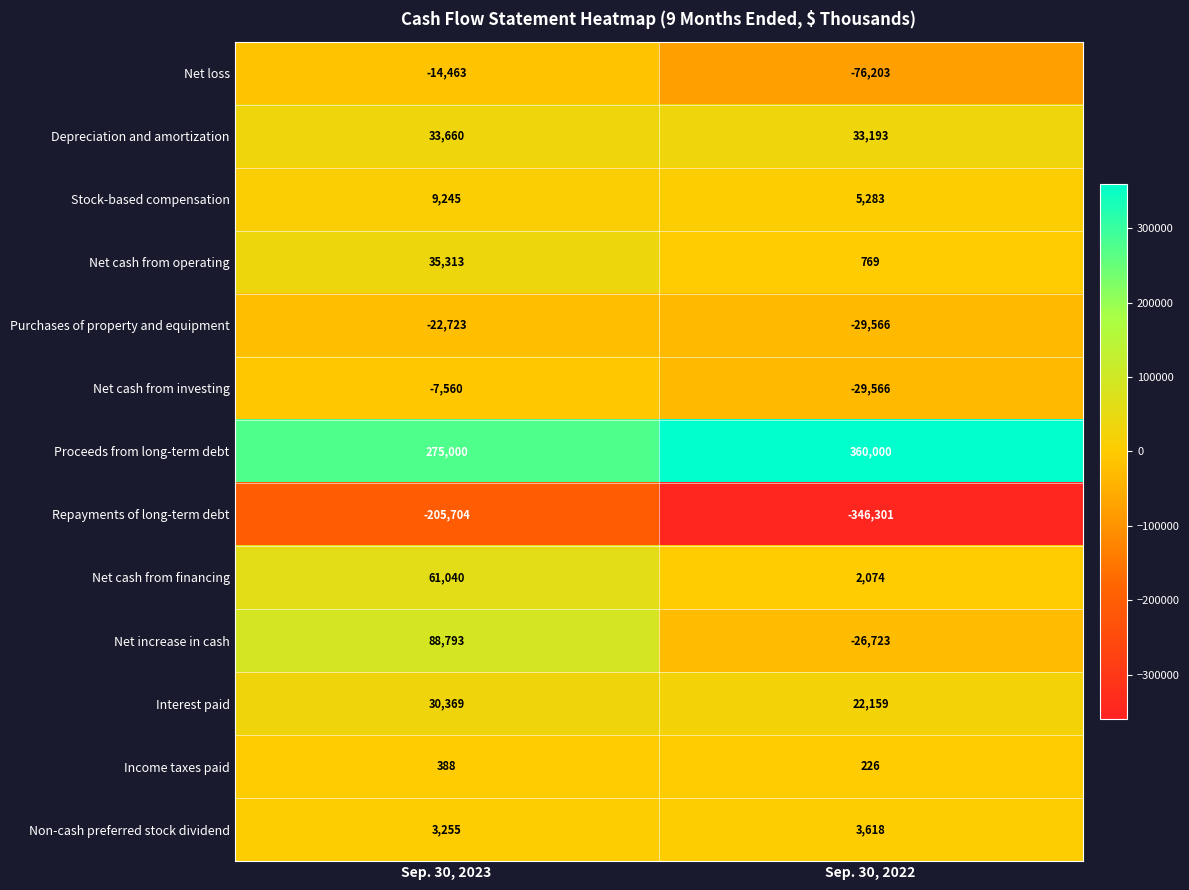

Rank the series at Sep. 30, 2023 from highest to lowest value.

Proceeds from long-term debt, Net increase in cash, Net cash from financing, Net cash from operating, Depreciation and amortization, Interest paid, Stock-based compensation, Non-cash preferred stock dividend, Income taxes paid, Net cash from investing, Net loss, Purchases of property and equipment, Repayments of long-term debt